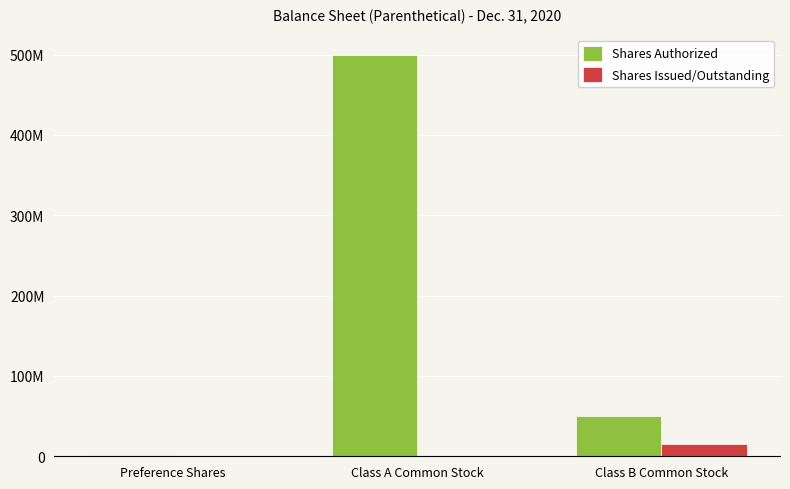

Which series has the largest total across all categories?

Shares Authorized